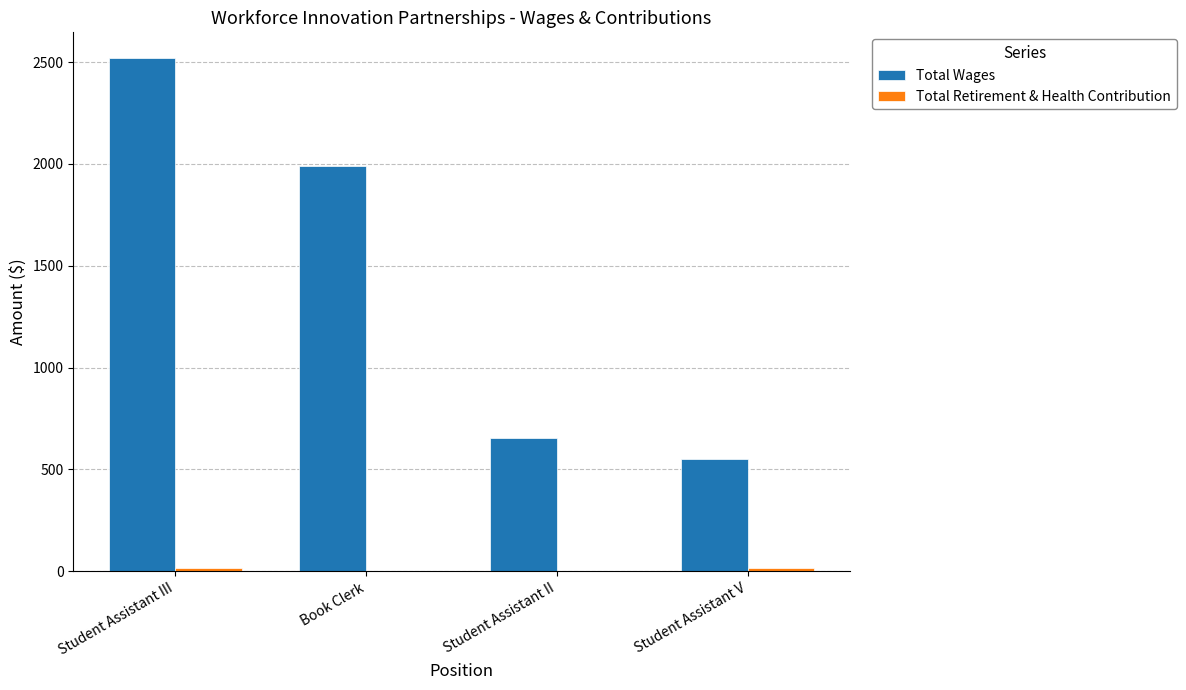

Which category has the highest value in the Total Wages series?

Student Assistant III